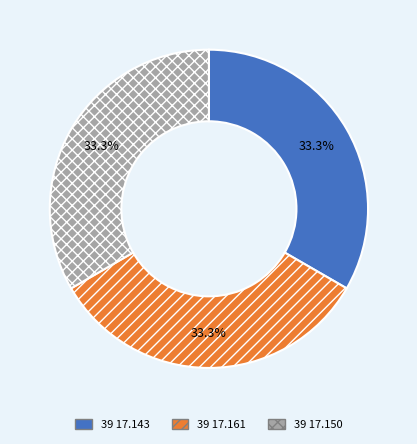

Approximately how many times larger is the value at 39 17.161 compared to 39 17.150?

1.0